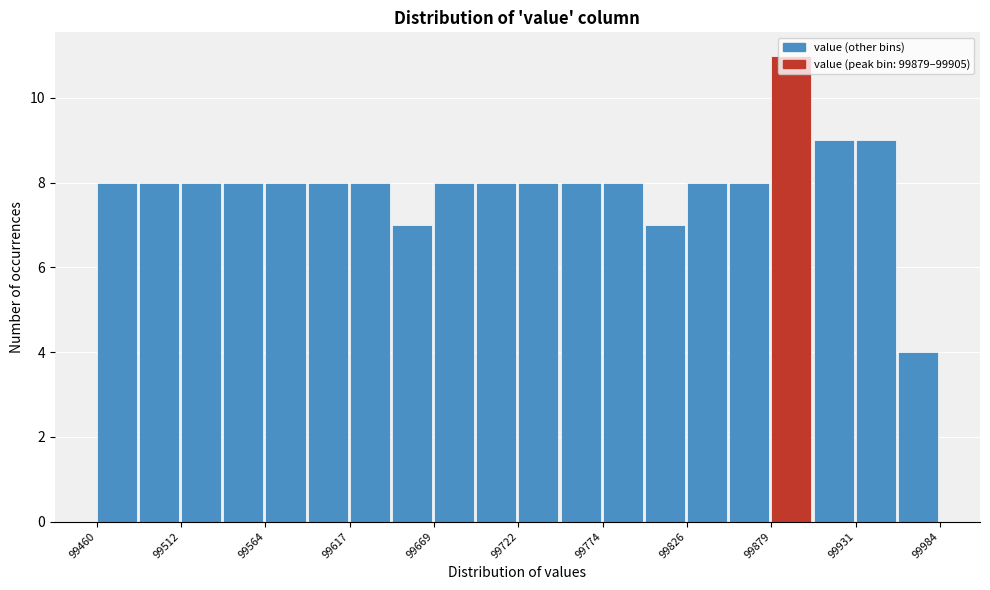

Read against the x-axis, roughly where is the centre of the tallest bar?

99890